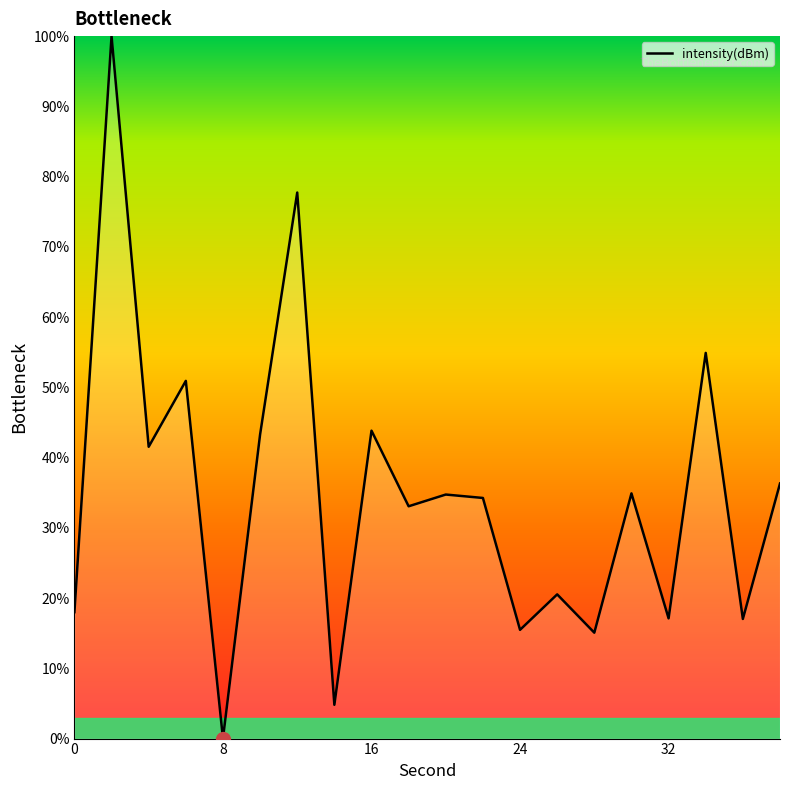

How many series are shown in this chart?

1